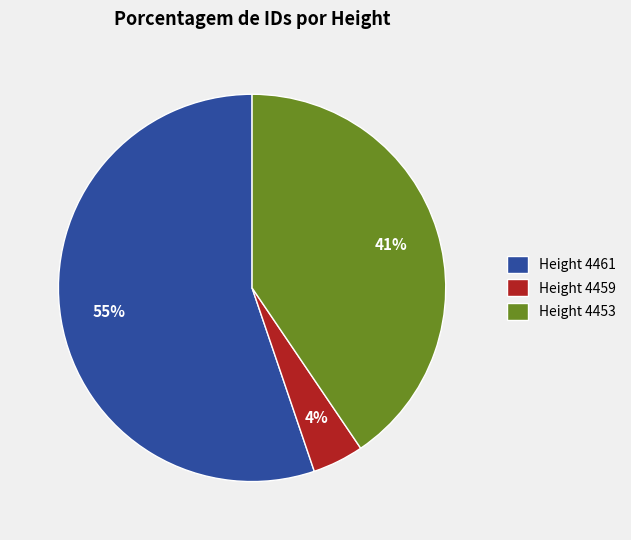

What is the majority slice?

Height 4461